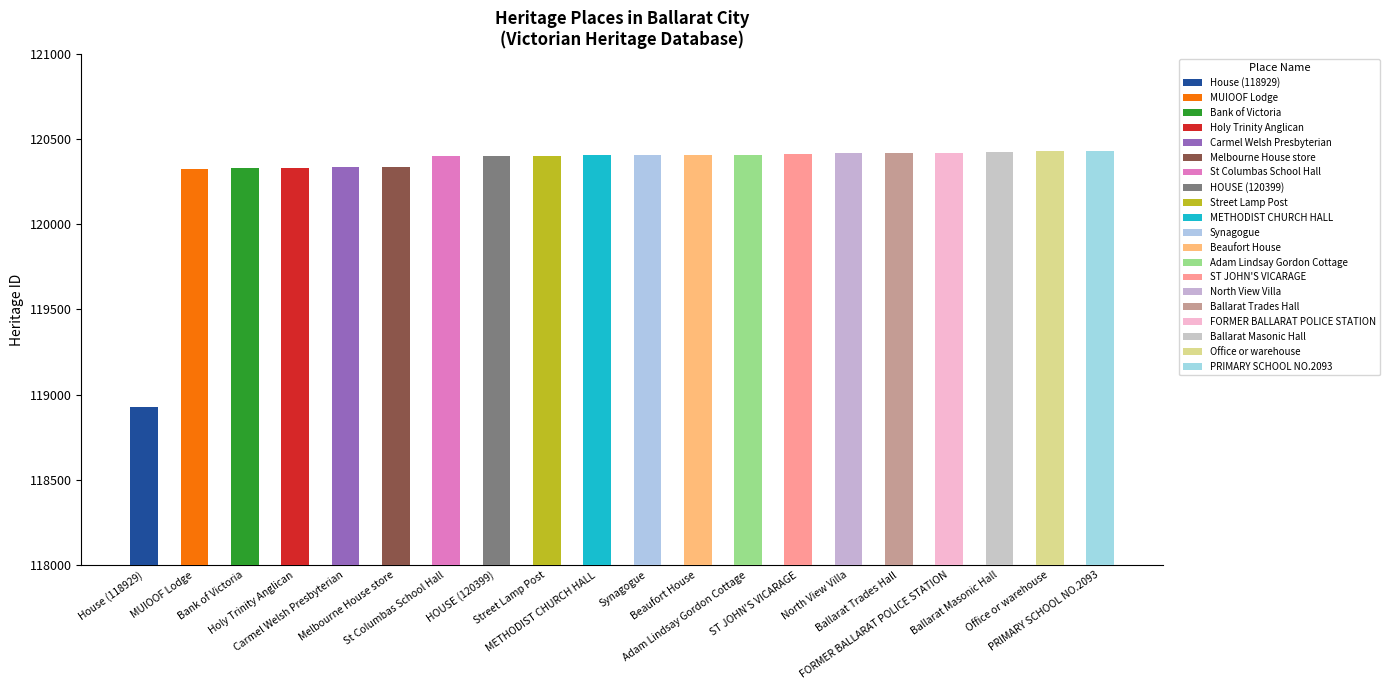

How many data points are less than 120405?

10